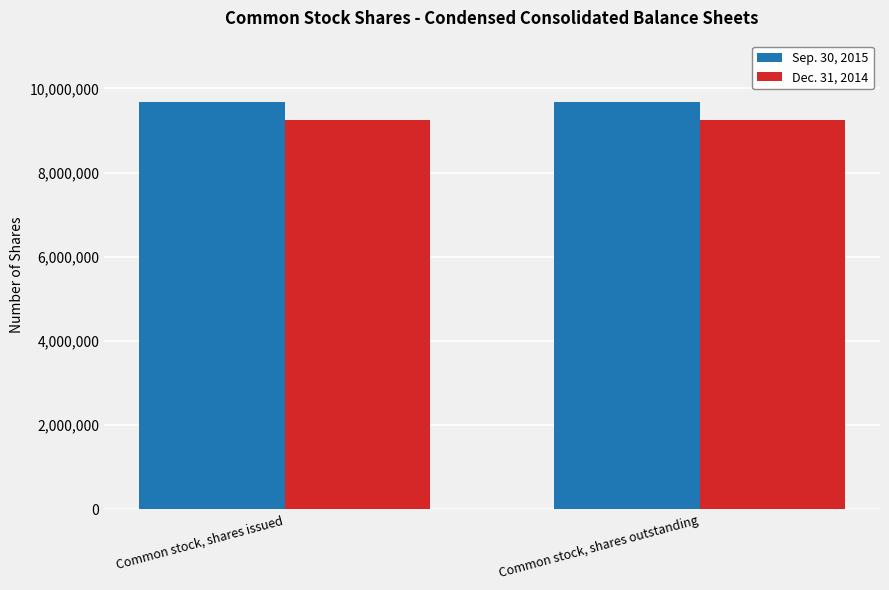

Rank the series by their maximum value, from highest to lowest.

Sep. 30, 2015, Dec. 31, 2014